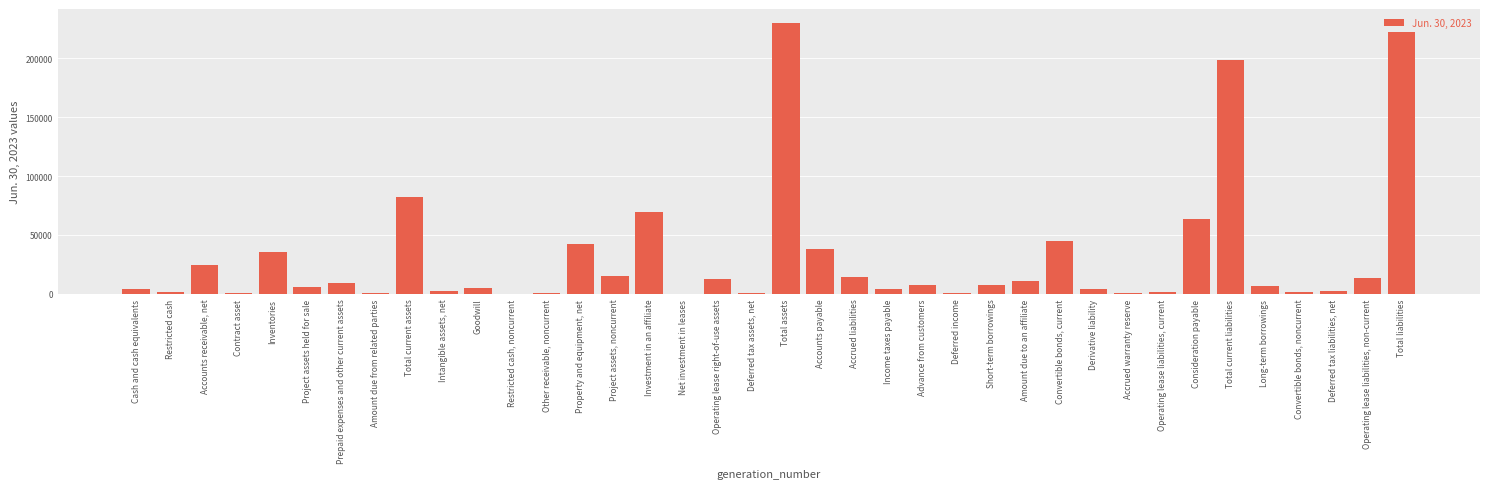

Between Amount due to an affiliate and Cash and cash equivalents, which is larger?

Amount due to an affiliate